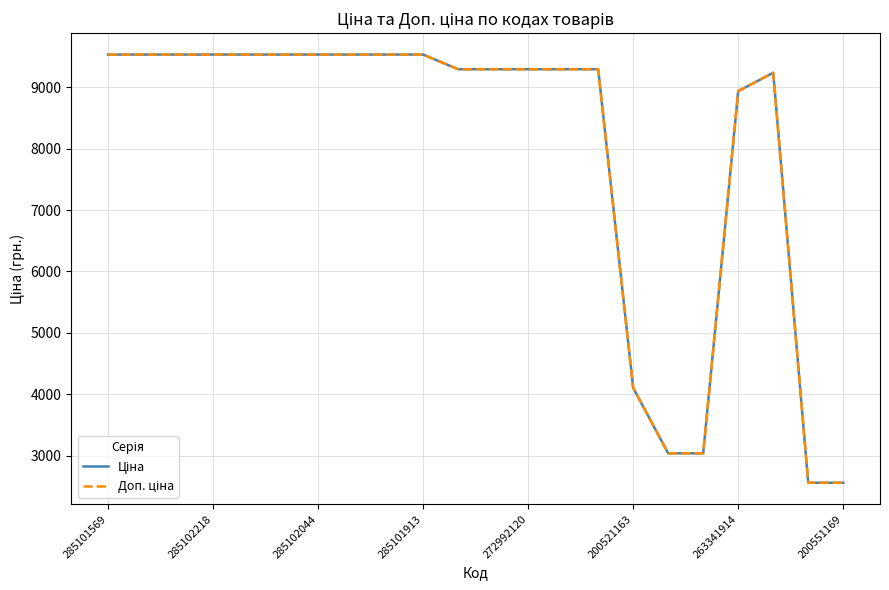

What is the maximum value shown in the chart?

9531.7